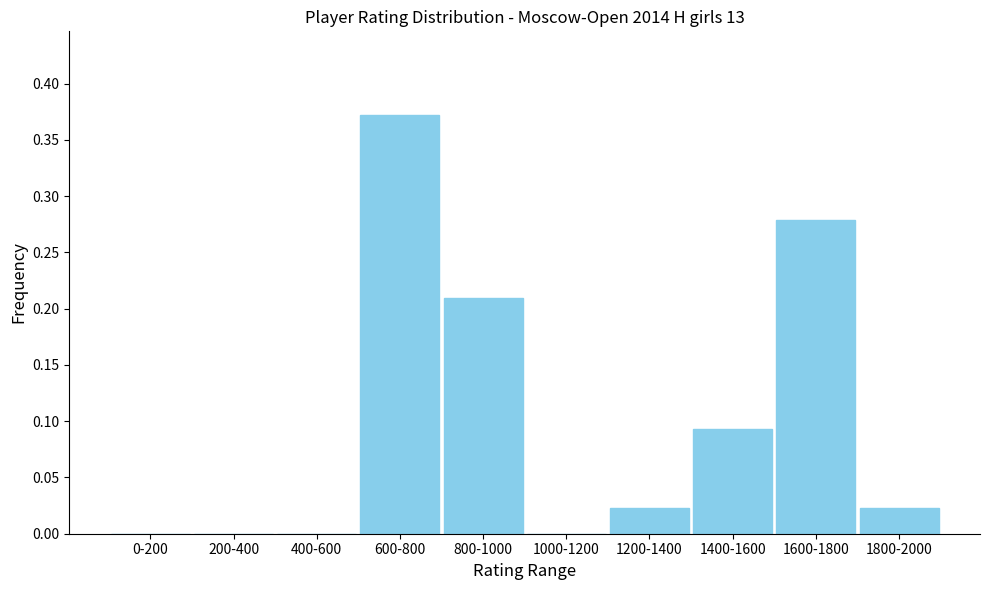

What is the sum of all values?

1.0